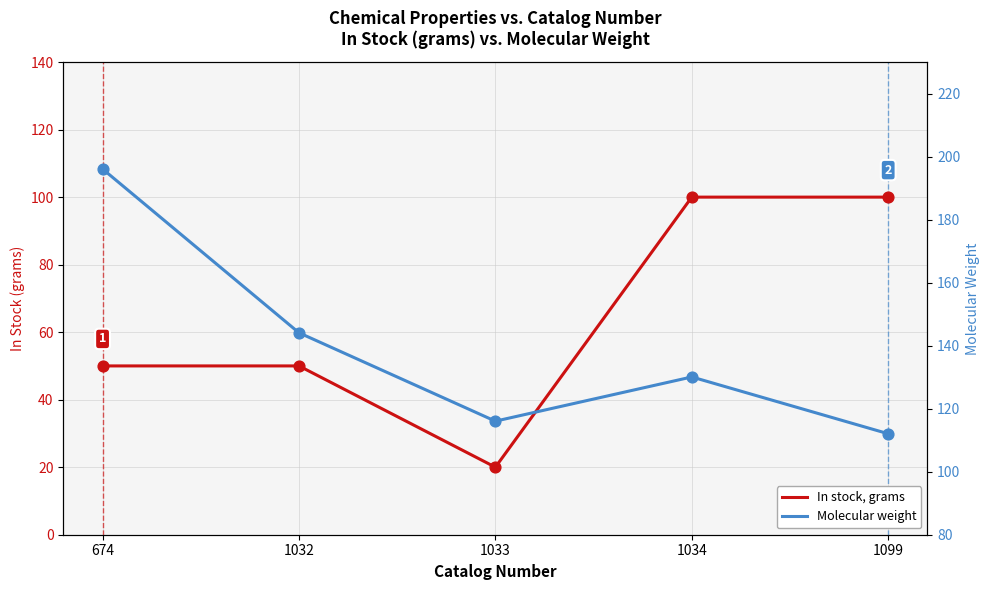

At how many categories does at least one series exceed 151?

1